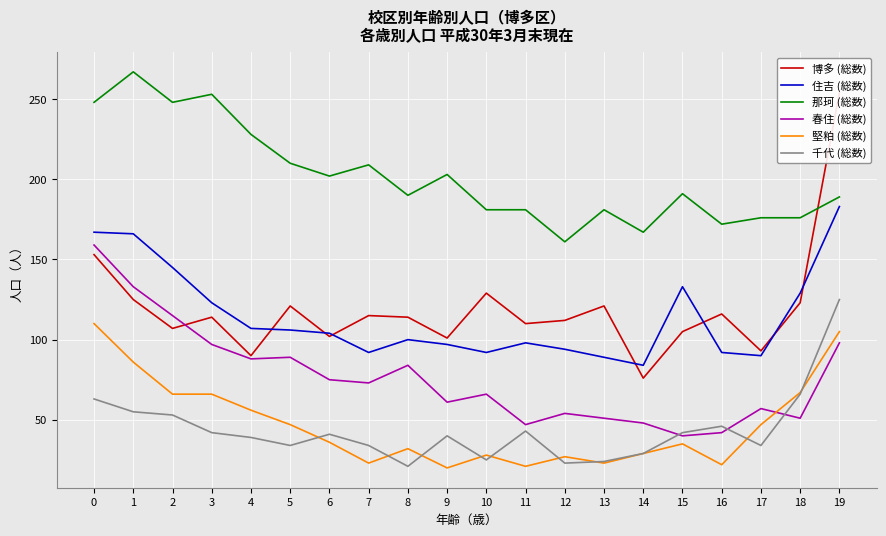

Is it true that 博多 (総数) equals 77 at 10?

False